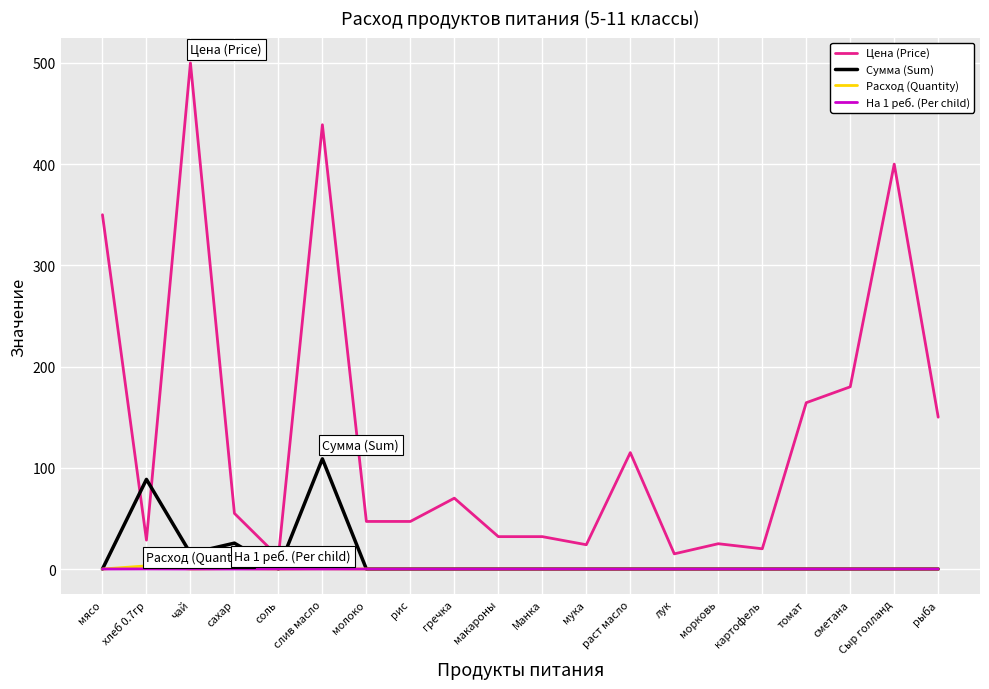

What is the greatest value displayed?

500.0